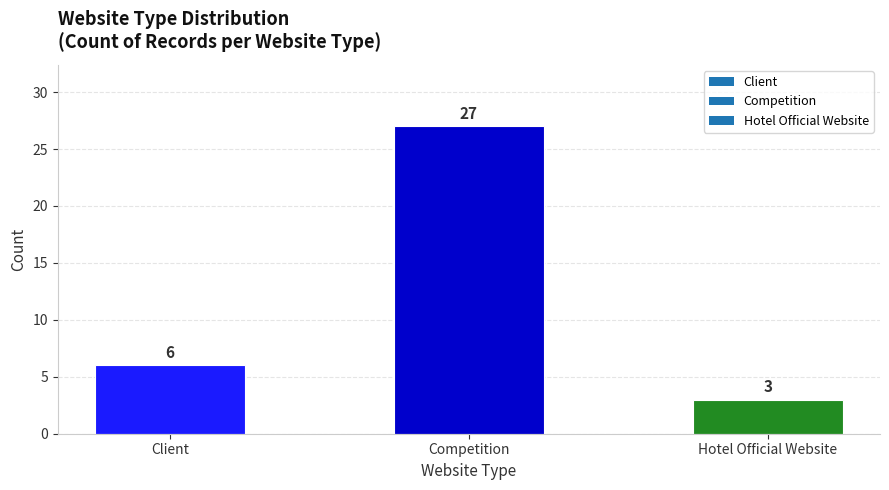

Where is the data nearest to the value 15?

Client